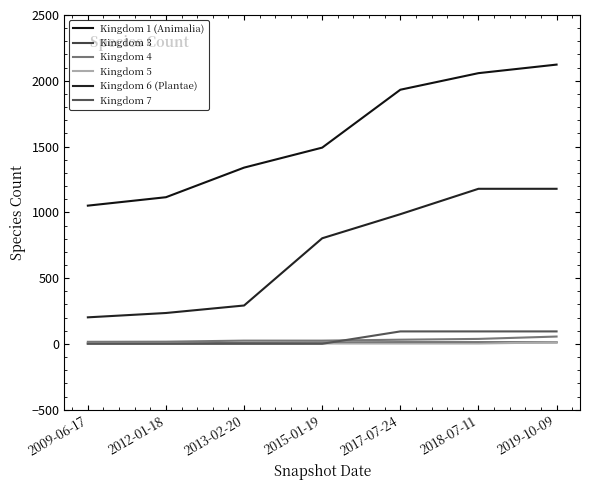

Reading left to right, what are all the values shown in this chart?

Kingdom 1 (Animalia): 1051	1115	1340	1492	1932	2058	2123
Kingdom 3: 4	4	8	10	12	12	12
Kingdom 4: 16	17	25	25	32	38	56
Kingdom 5: 2	2	2	3	3	3	12
Kingdom 6 (Plantae): 202	235	292	803	986	1179	1179
Kingdom 7: 1	1	1	1	95	95	95